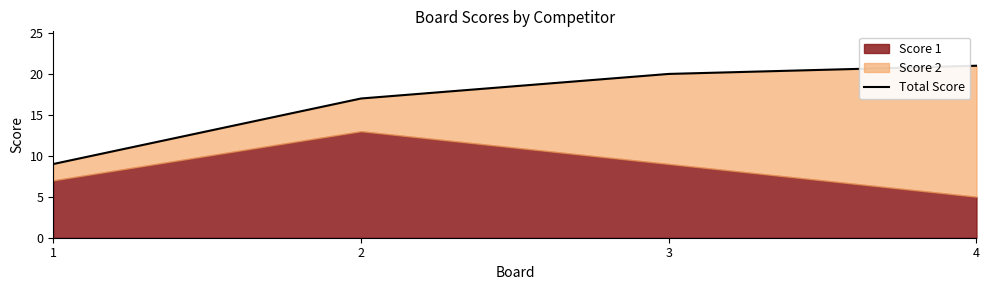

What is the average value?

17